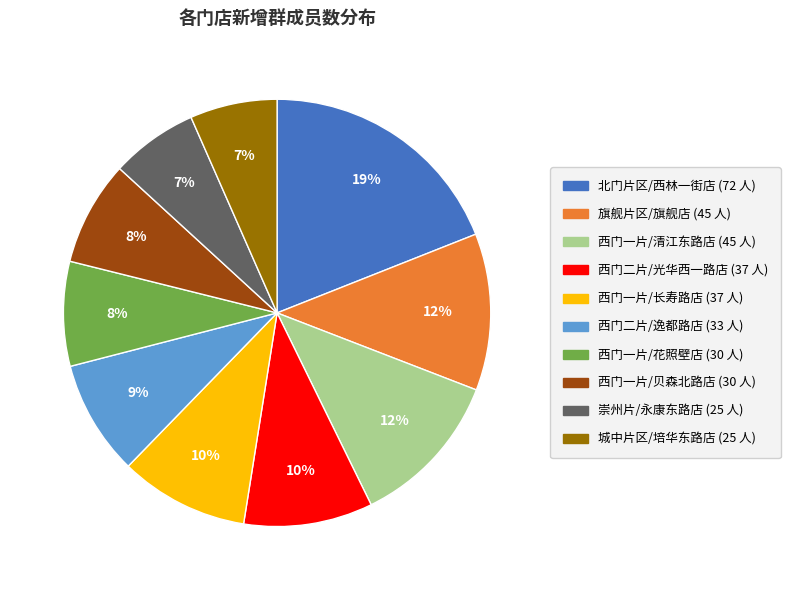

To the nearest percent, what is the difference between the 西门一片/清江东路店 and 西门一片/花照壁店 slice percentages?

4%